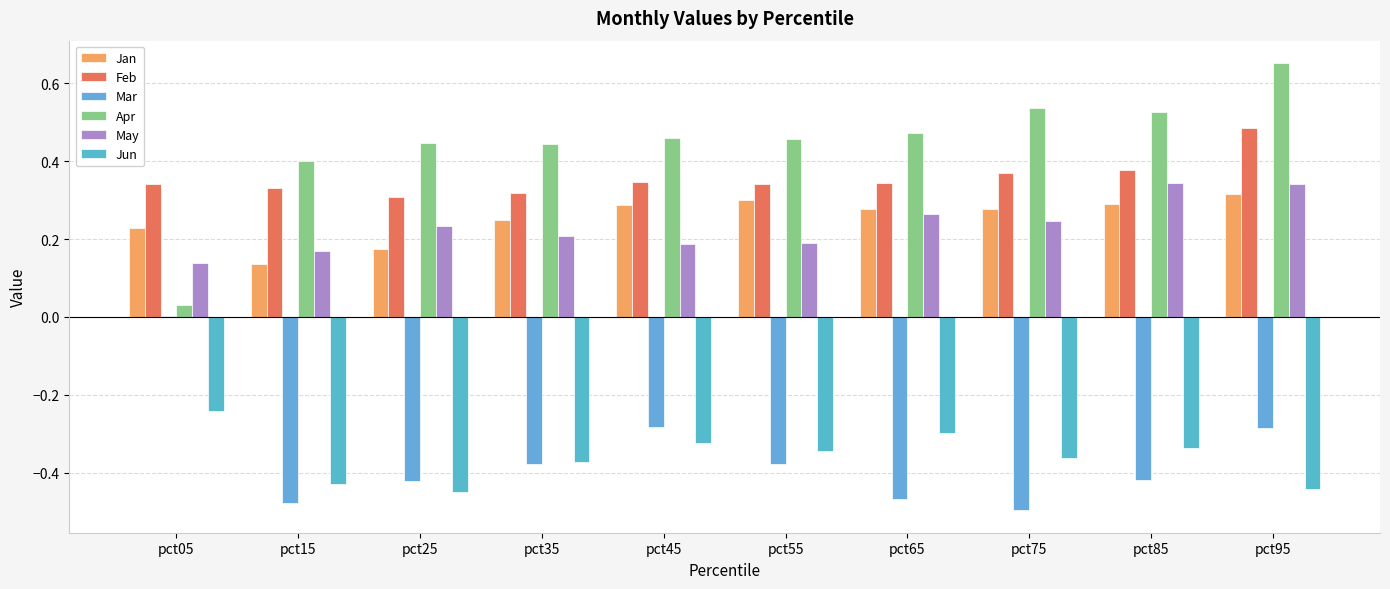

The Jun series shows -0.2 at pct05. True or false?

True